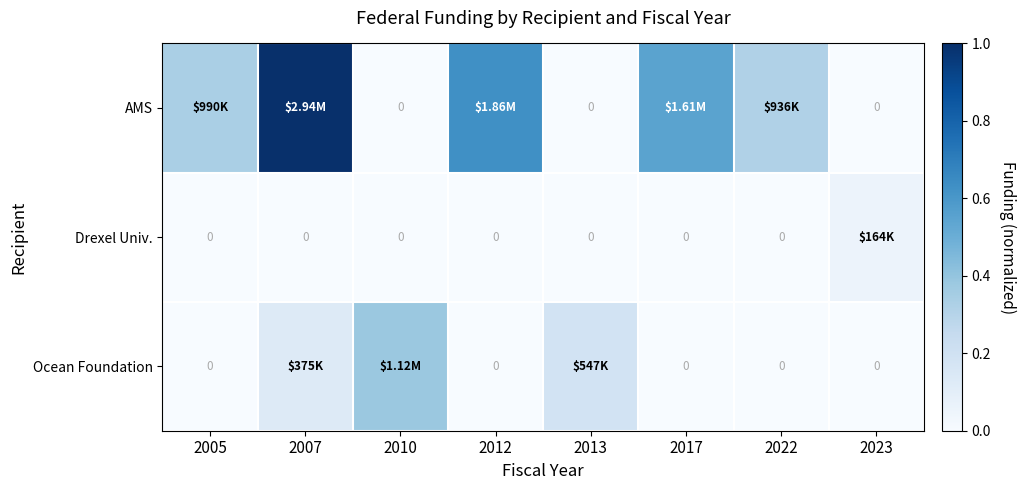

Is the value of AMS at 2013 greater than the value of Ocean Foundation at 2005?

No